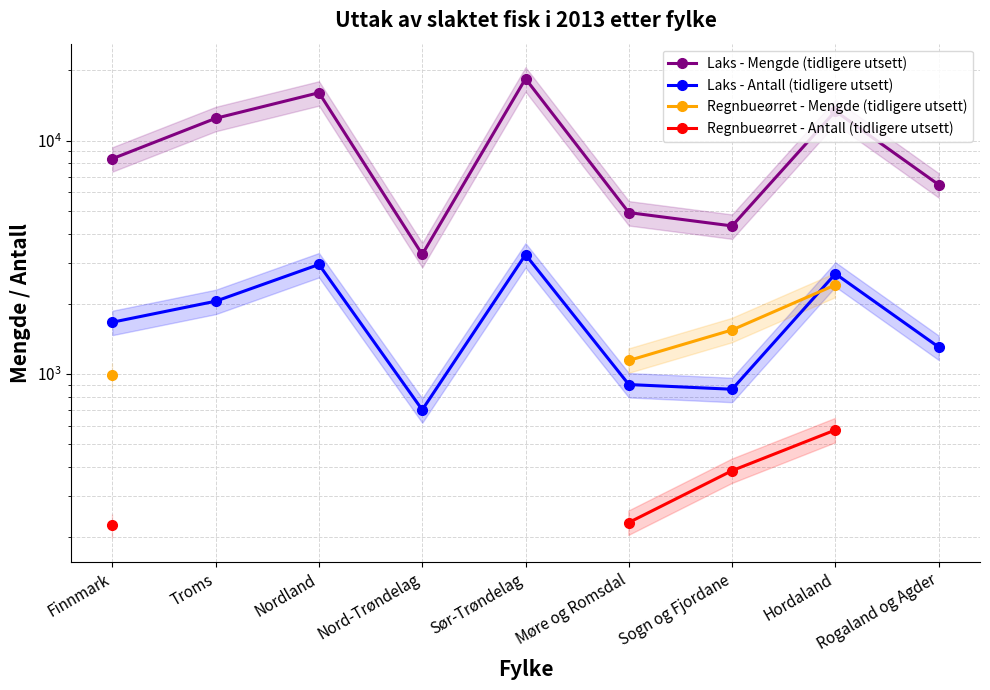

How many lines are shown in the chart?

4